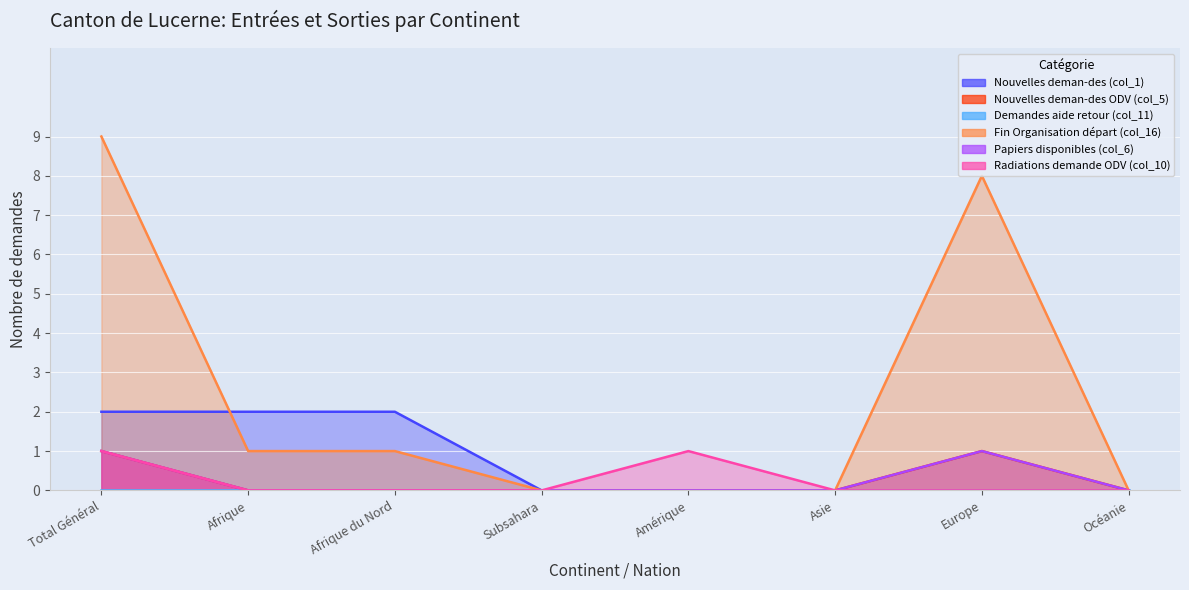

True or false: Radiations demande ODV (col_10) and Nouvelles deman-des (col_1) intersect in this chart.

False